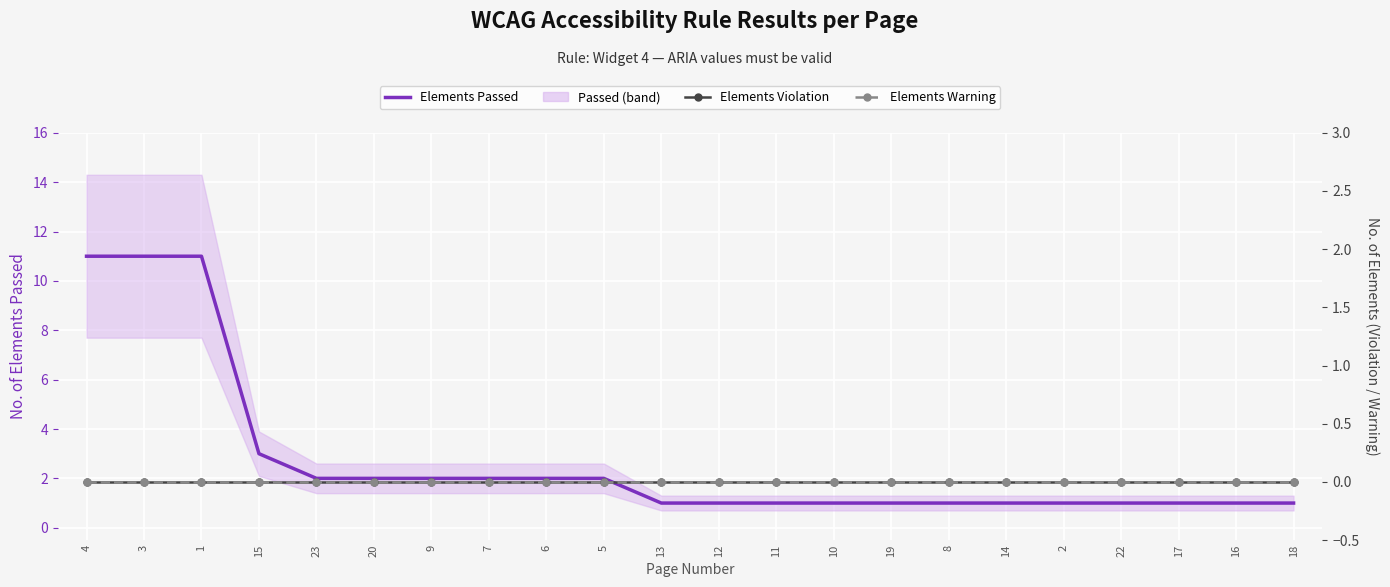

True or false: Elements Violation and Elements Passed cross at least once.

False